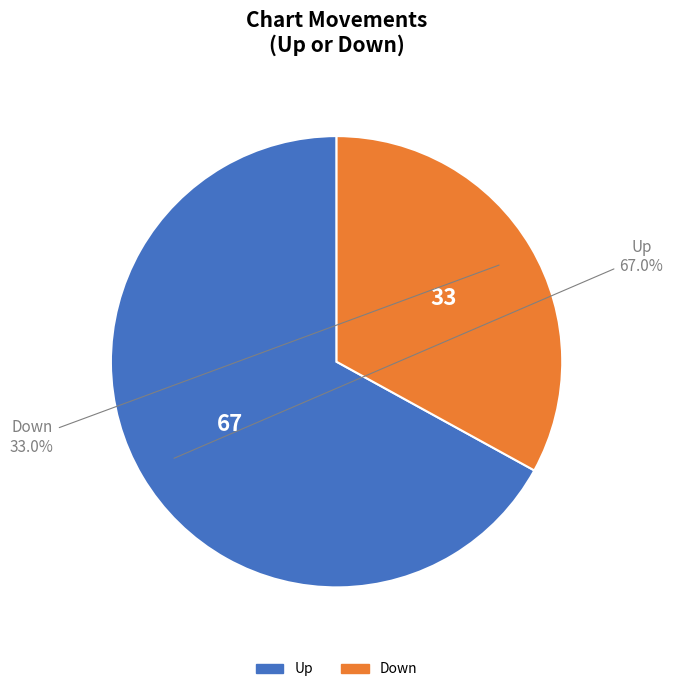

Is there any slice that represents more than half of the pie?

Yes